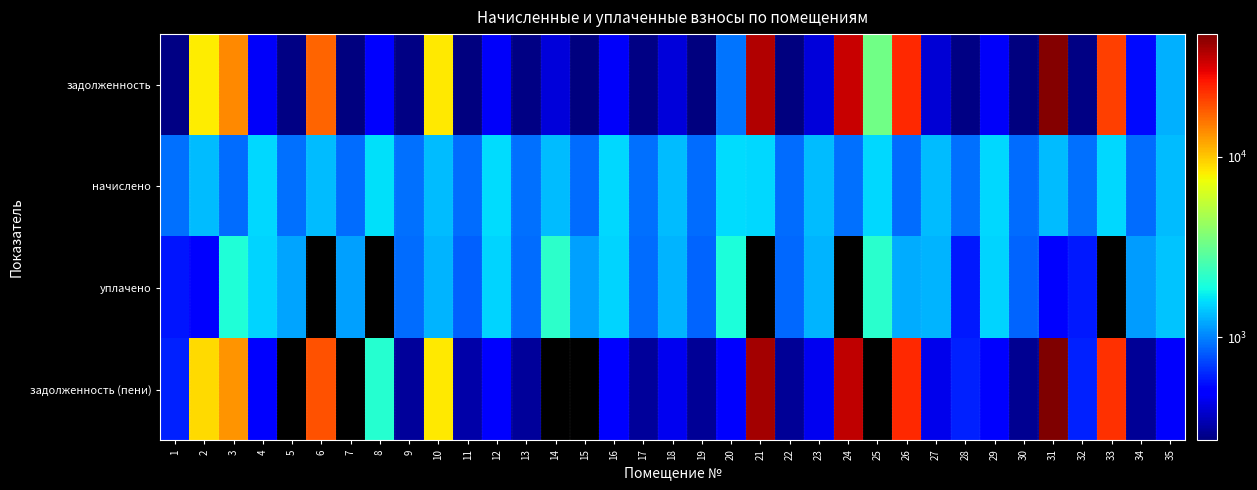

Rank the series at 16 from lowest to highest value.

задолженность, задолженность (пени), уплачено, начислено